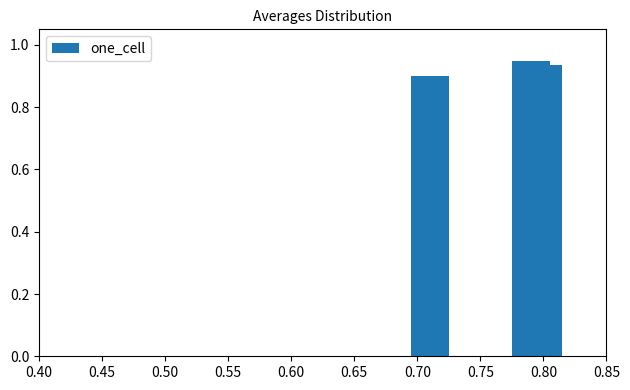

What is the value of the 7th bar from the left?

0.9